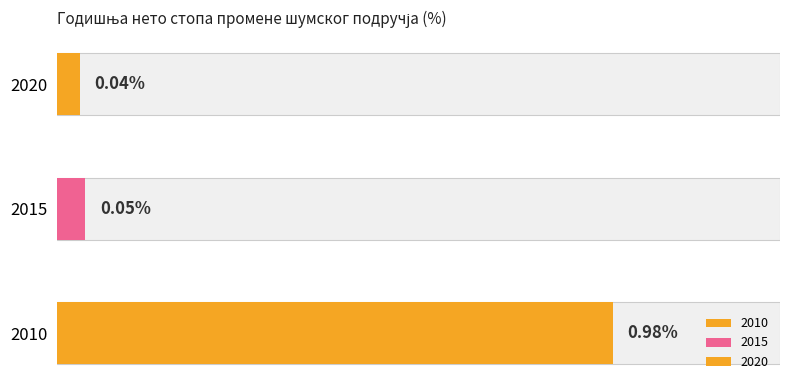

The chart shows a value of 0.0 at 2015. True or false?

False